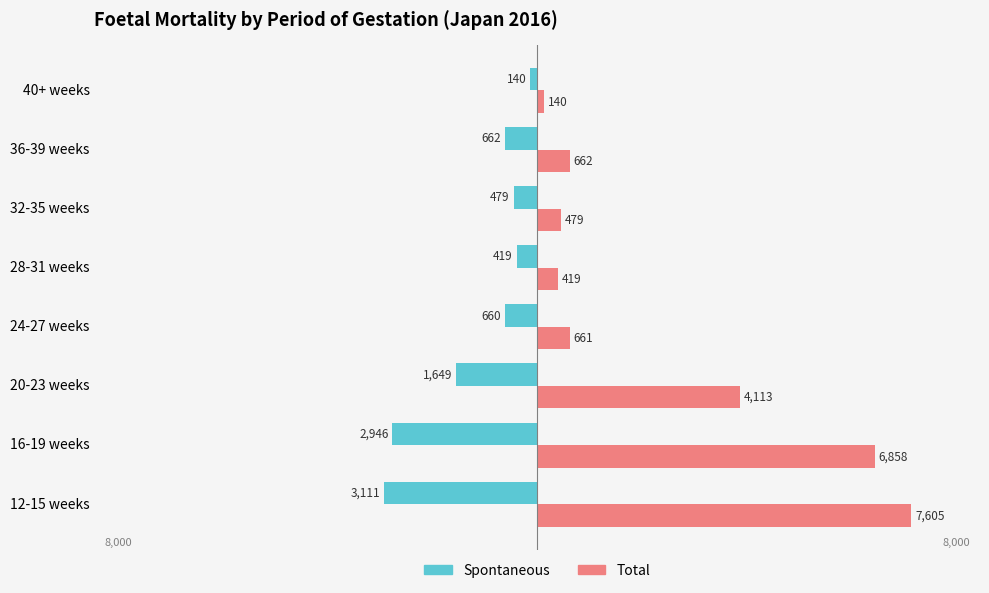

Rank the series at 16-19 weeks from highest to lowest value.

Total, Spontaneous